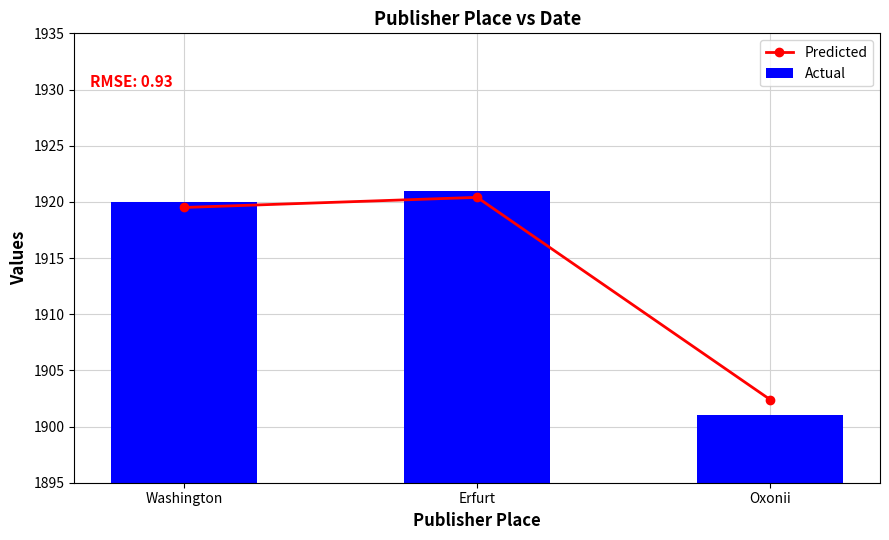

Read the Predicted value at Washington.

1919.5